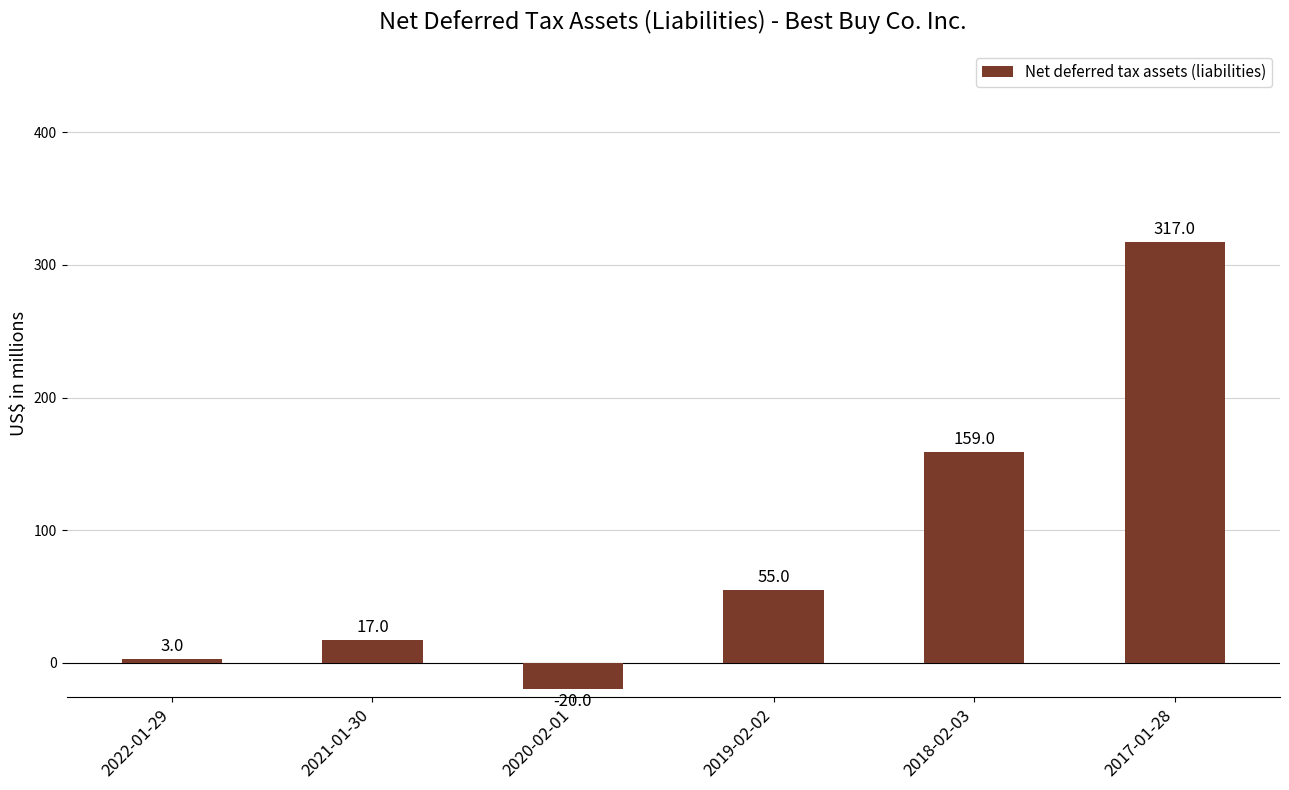

Rank the categories by value from highest to lowest.

2017-01-28, 2018-02-03, 2019-02-02, 2021-01-30, 2022-01-29, 2020-02-01